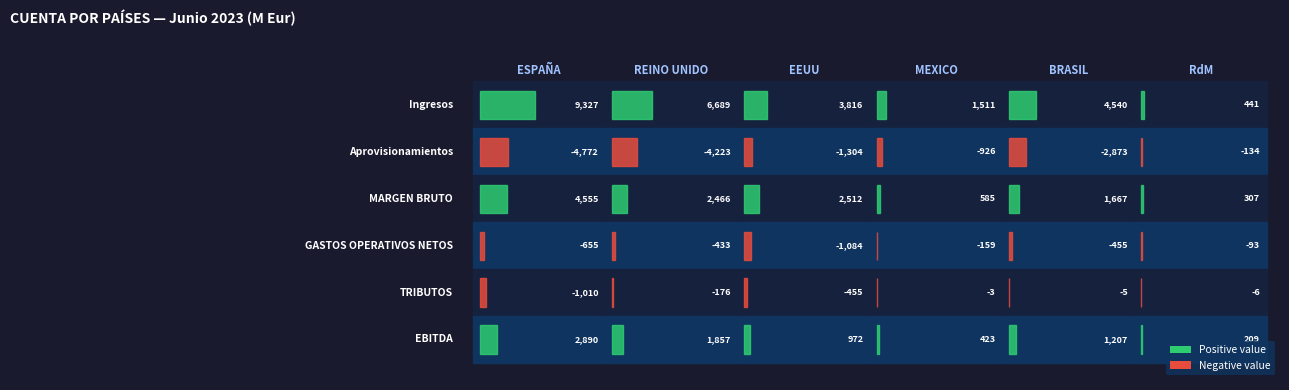

Reading left to right, list all the values displayed in this chart.

ESPAÑA: Ingresos=9327.2	Aprovisionamientos=-4772.3	MARGEN BRUTO=4555.0	GASTOS OPERATIVOS NETOS=-655.0	TRIBUTOS=-1009.6	EBITDA=2890.4
REINO UNIDO: Ingresos=6688.6	Aprovisionamientos=-4222.6	MARGEN BRUTO=2466.0	GASTOS OPERATIVOS NETOS=-433.1	TRIBUTOS=-176.1	EBITDA=1856.7
EEUU: Ingresos=3815.6	Aprovisionamientos=-1304.0	MARGEN BRUTO=2511.6	GASTOS OPERATIVOS NETOS=-1084.0	TRIBUTOS=-455.2	EBITDA=972.4
MEXICO: Ingresos=1511.1	Aprovisionamientos=-925.9	MARGEN BRUTO=585.2	GASTOS OPERATIVOS NETOS=-158.7	TRIBUTOS=-3.1	EBITDA=423.3
BRASIL: Ingresos=4539.8	Aprovisionamientos=-2872.5	MARGEN BRUTO=1667.2	GASTOS OPERATIVOS NETOS=-454.6	TRIBUTOS=-5.3	EBITDA=1207.3
RdM: Ingresos=440.8	Aprovisionamientos=-133.8	MARGEN BRUTO=307.1	GASTOS OPERATIVOS NETOS=-92.6	TRIBUTOS=-5.6	EBITDA=208.8